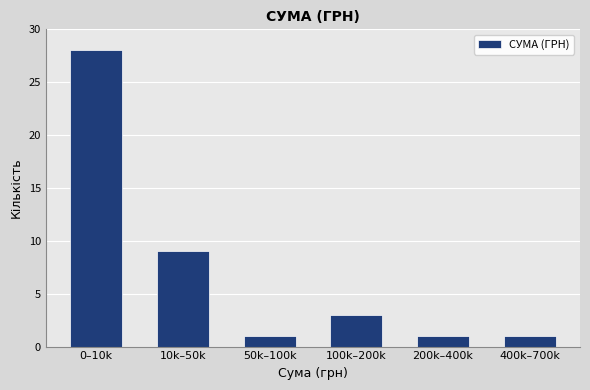

Reading right to left, transcribe all the data shown in this chart.

400k–700k=1	200k–400k=1	100k–200k=3	50k–100k=1	10k–50k=9	0–10k=28